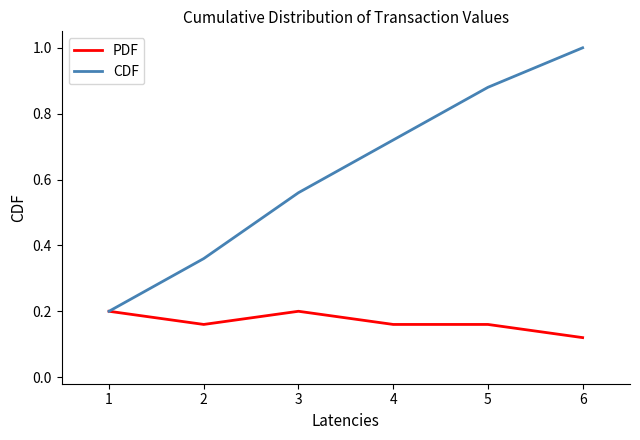

What is the maximum value for CDF?

1.0